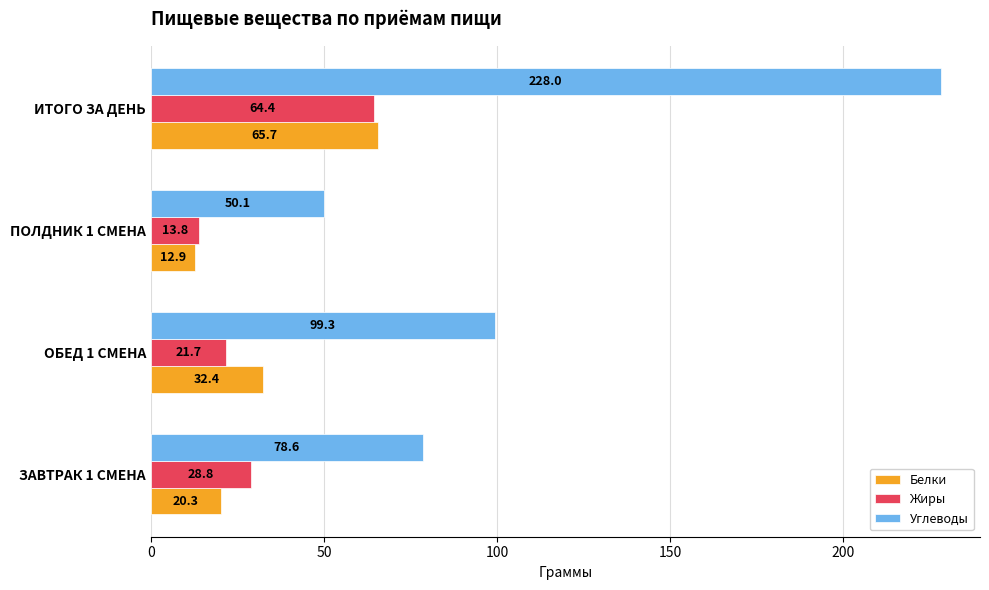

Which series has the widest spread of values?

Углеводы